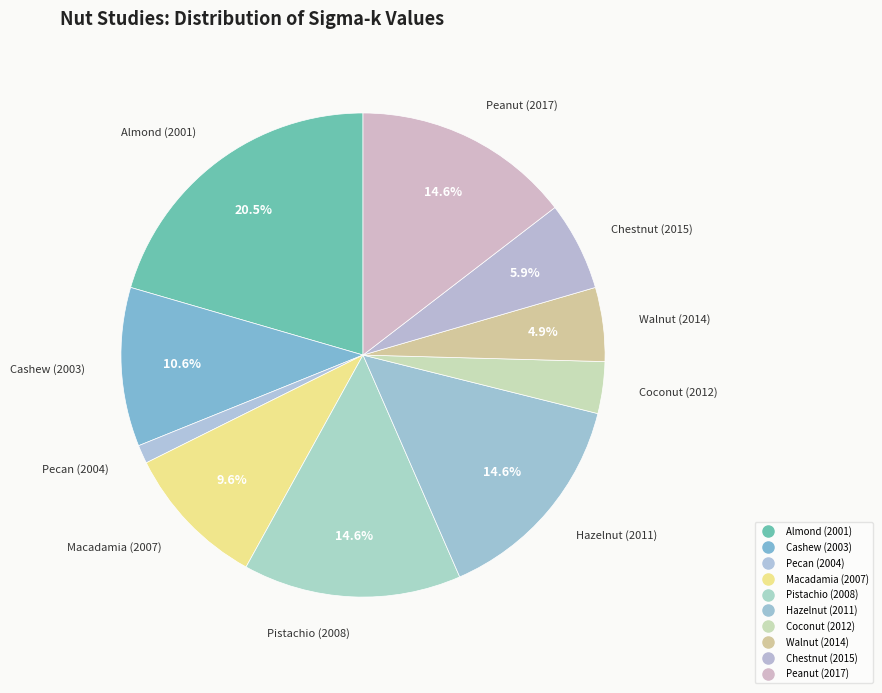

What portion of the pie excludes Hazelnut (2011)?

85.4%